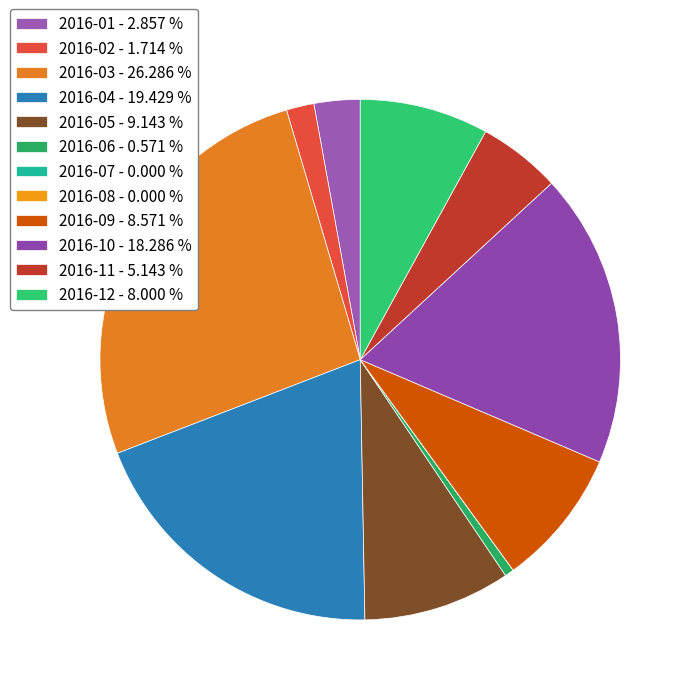

Does 2016-09 account for over 50% of the chart?

No